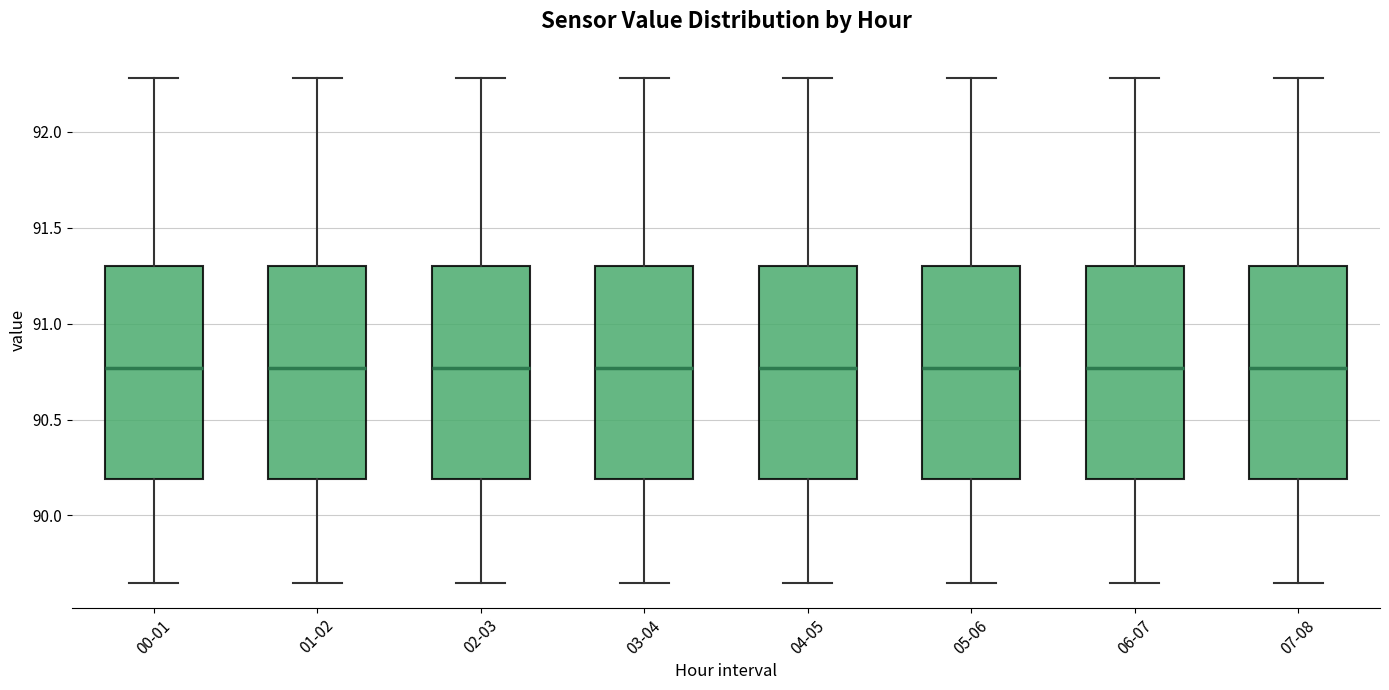

Reading left to right, transcribe this box plot: for each box, give where its median line is, the range the box spans, and where its two whiskers end, as read against the y-axis. The values are not printed on the chart, so give them approximately, as read against the axis.

00-01: median 90.75, box 90.20 to 91.30, whiskers 89.65 to 92.30
01-02: median 90.75, box 90.20 to 91.30, whiskers 89.65 to 92.30
02-03: median 90.75, box 90.20 to 91.30, whiskers 89.65 to 92.30
03-04: median 90.75, box 90.20 to 91.30, whiskers 89.65 to 92.30
04-05: median 90.75, box 90.20 to 91.30, whiskers 89.65 to 92.30
05-06: median 90.75, box 90.20 to 91.30, whiskers 89.65 to 92.30
06-07: median 90.75, box 90.20 to 91.30, whiskers 89.65 to 92.30
07-08: median 90.75, box 90.20 to 91.30, whiskers 89.65 to 92.30